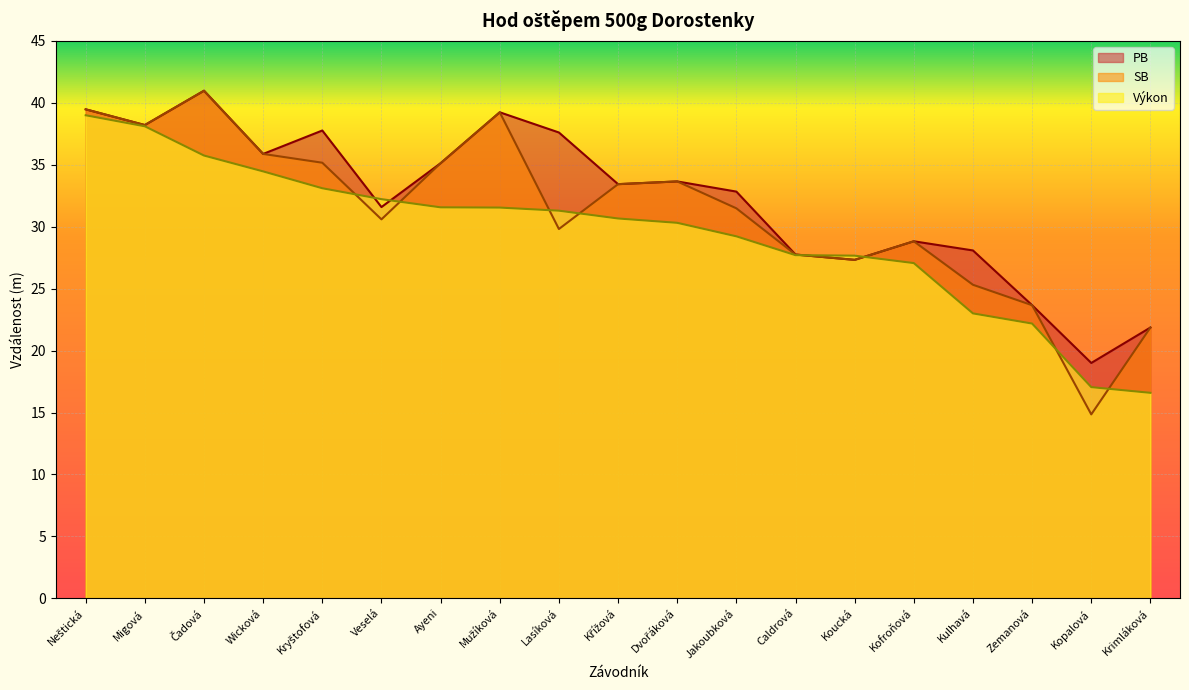

In SB, how many points are lower than both neighbors (excluding endpoints)?

5